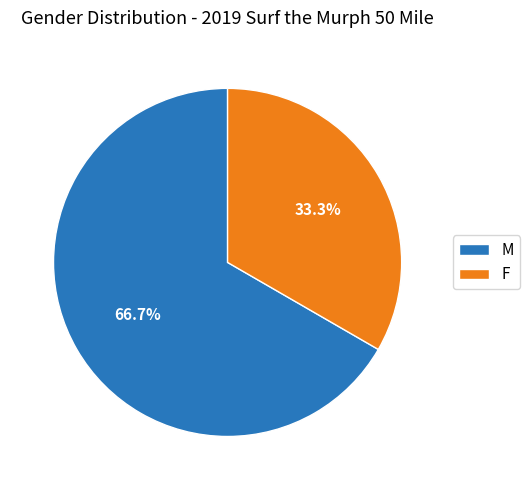

The F slice represents 18% of the pie. True or false?

False